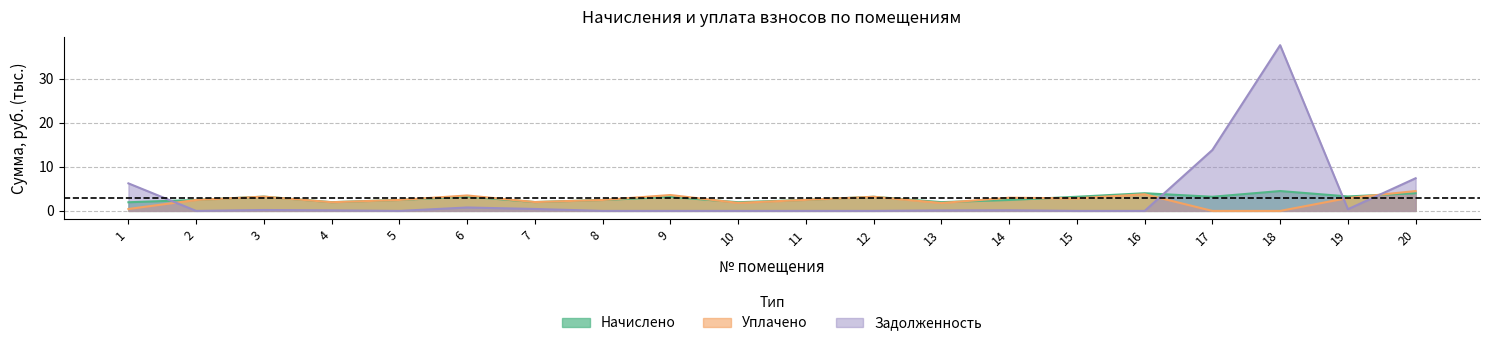

List the series in order of their peak value, lowest first.

Уплачено, Начислено, Задолженность